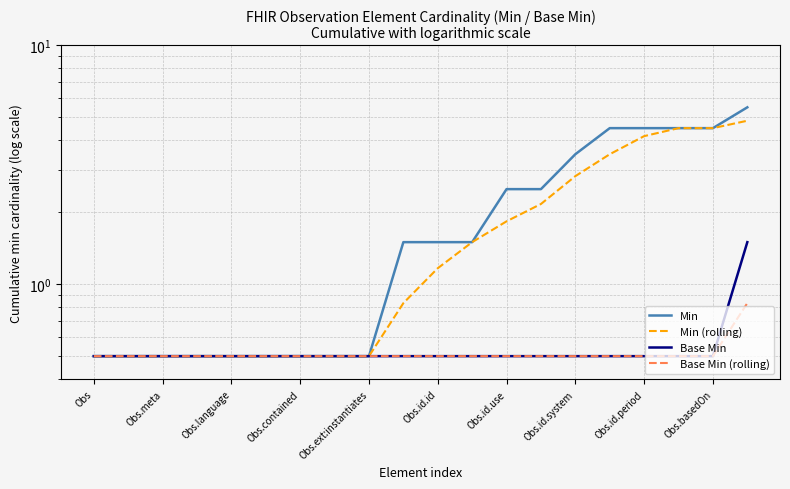

The Base Min series shows 0.1 at Obs.id.use. True or false?

False